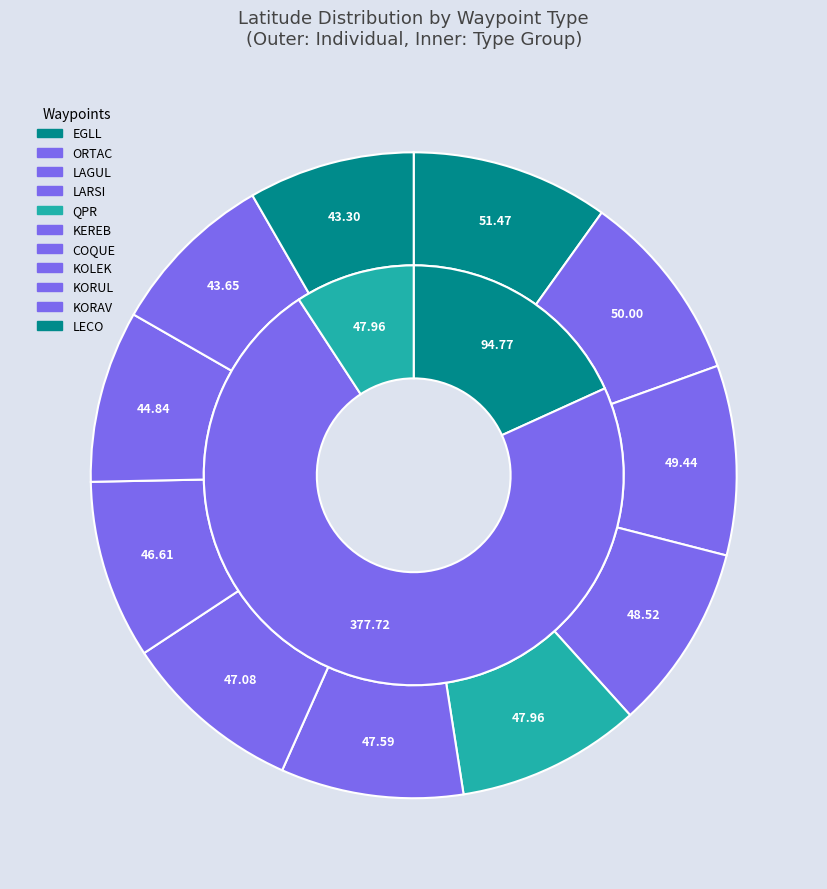

True or false: FIX (KOLEK) accounts for 9% of the total.

True